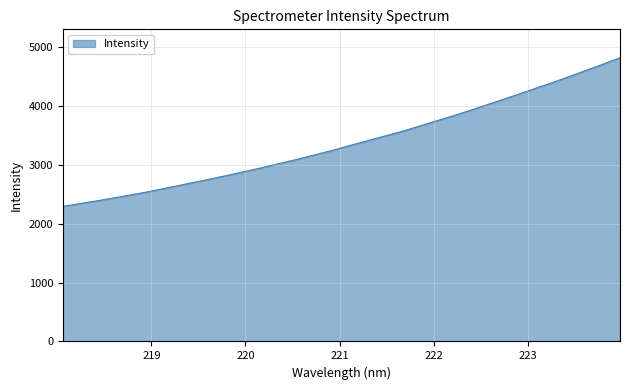

What is the greatest value displayed?

4816.3